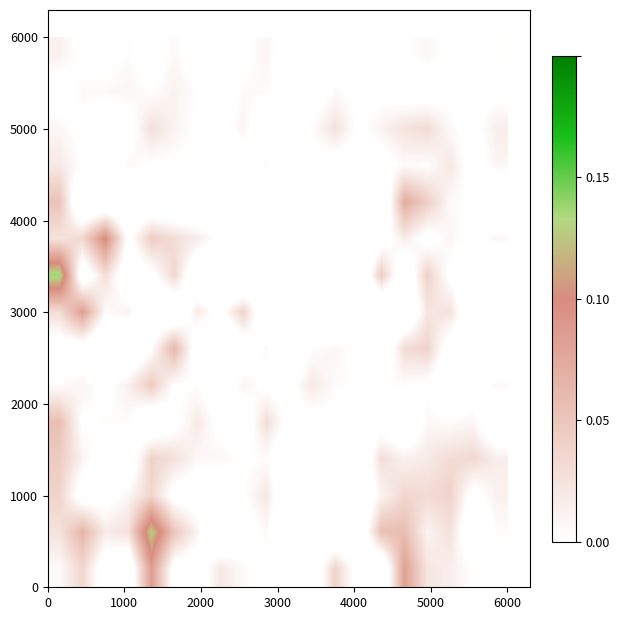

How many categories are shown in the chart?

20